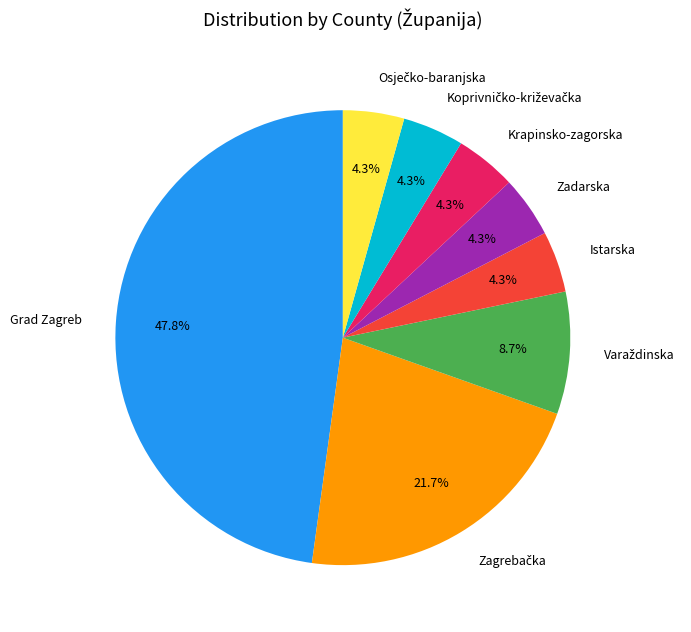

Is there any slice that represents more than half of the pie?

No